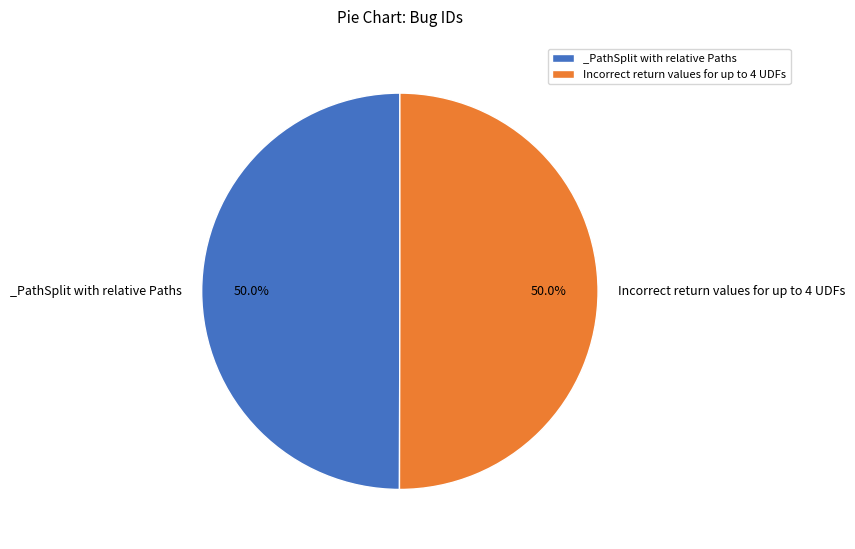

What is the ratio of the value at _PathSplit with relative Paths to the value at Incorrect return values for up to 4 UDFs?

1.0